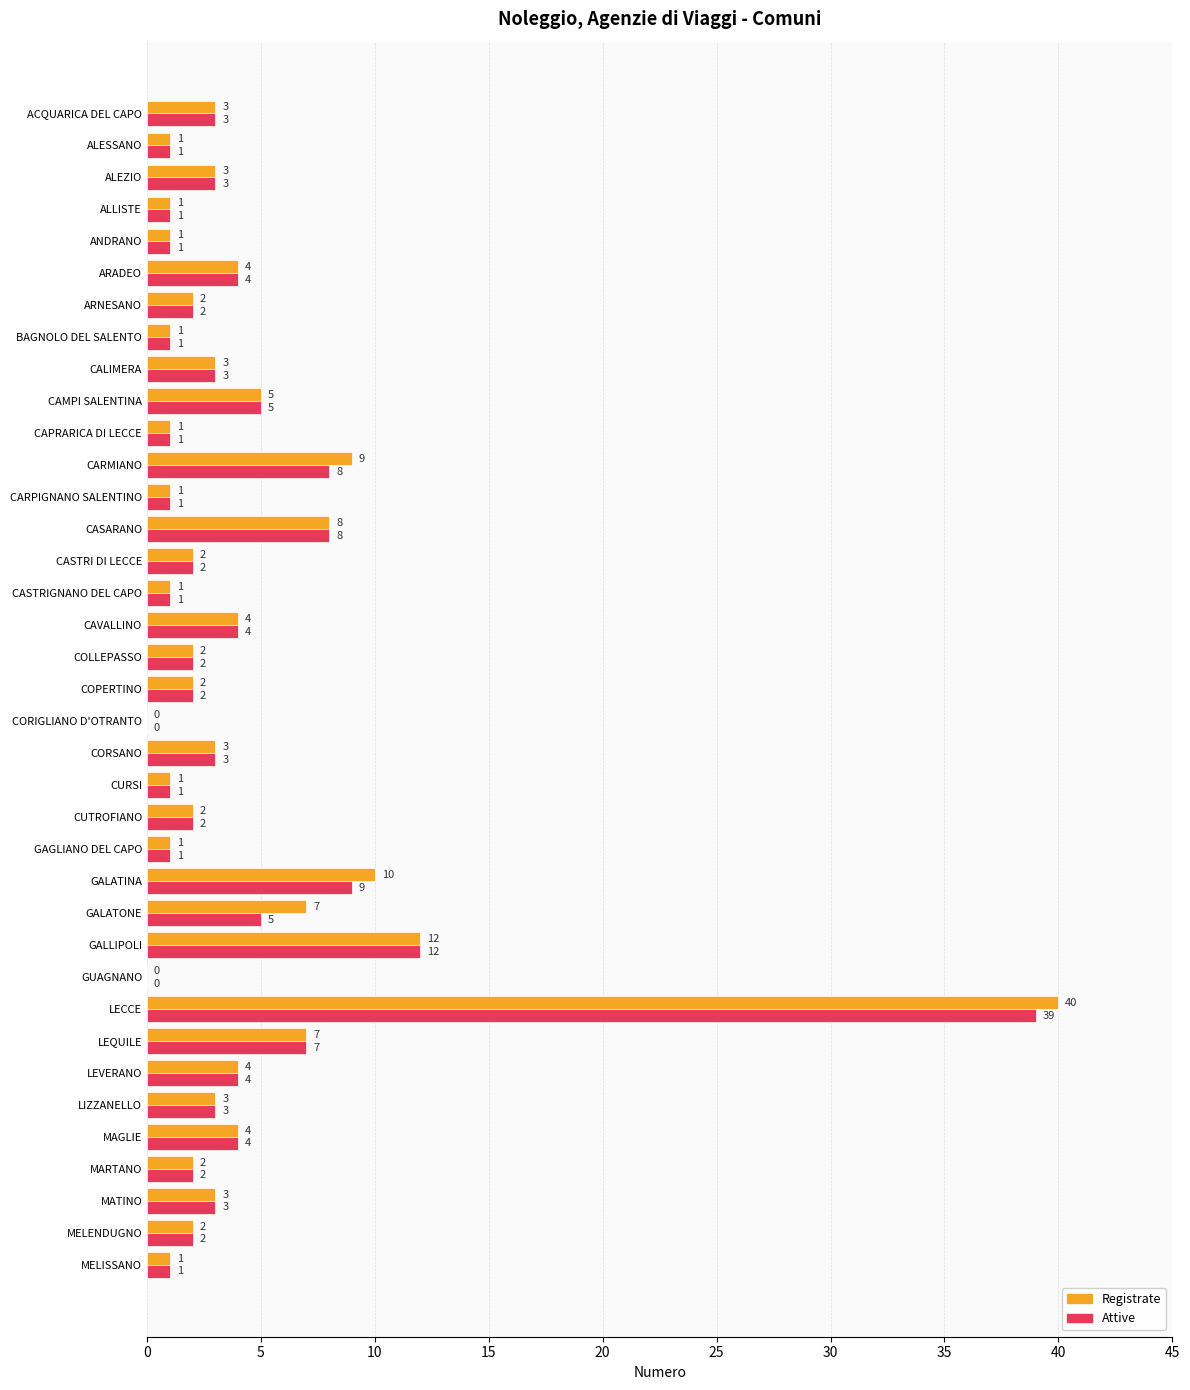

How many distinct data groups are displayed?

2